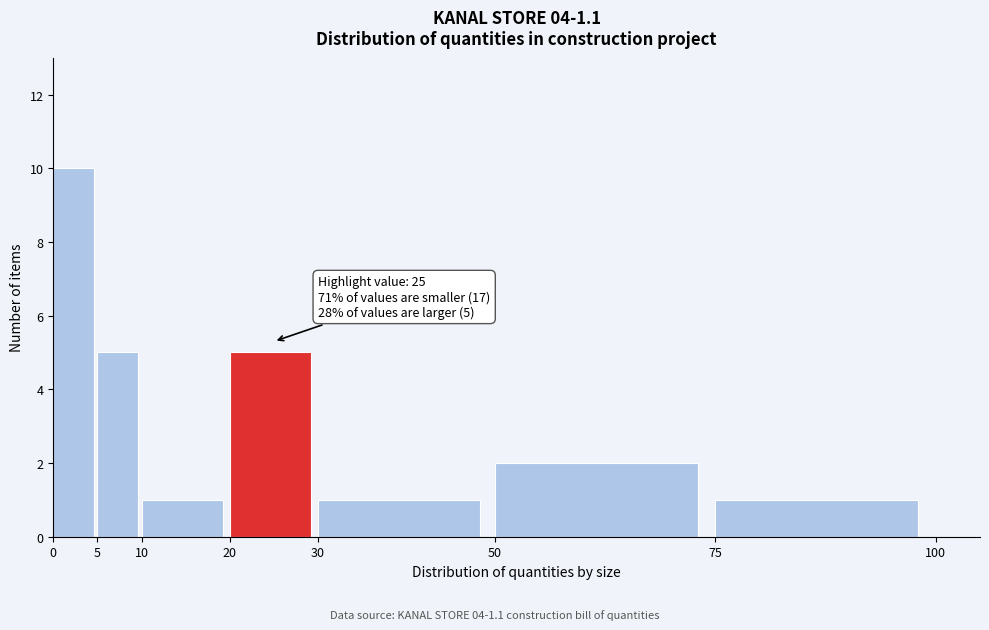

Which range on the x-axis has the tallest bar?

0 to 5